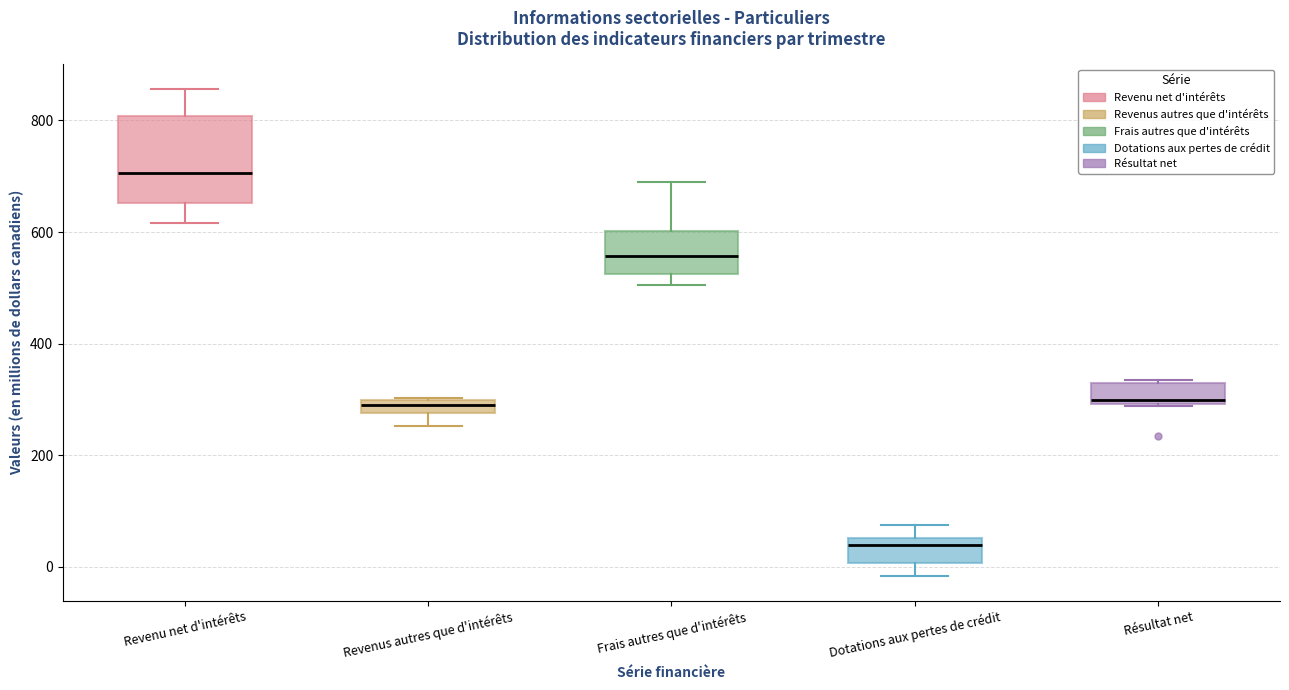

Which box is the tallest, from its lower edge to its upper edge?

Revenu net d'intérêts